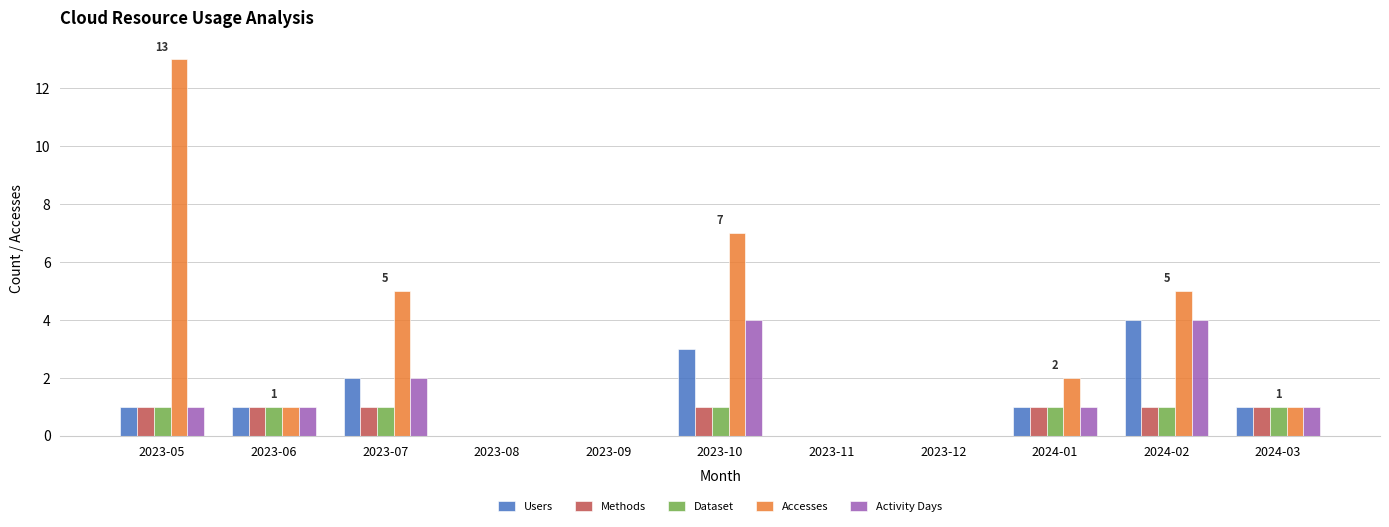

Does the chart contain stacked bars?

No